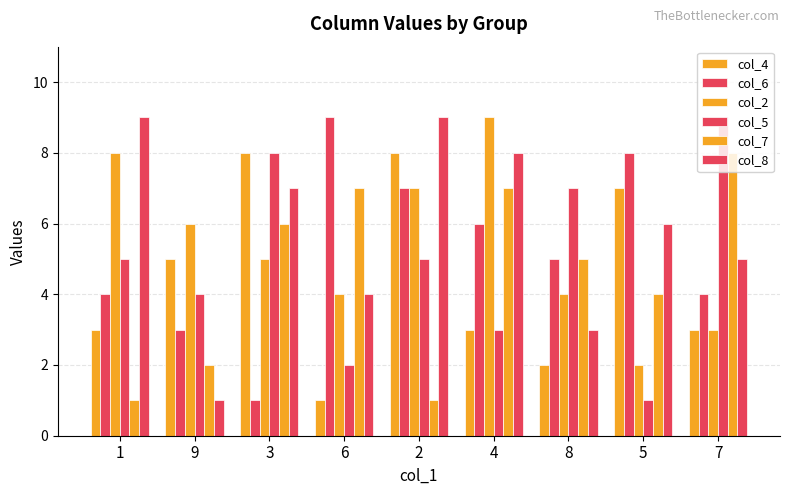

How many col_8 values are between 4 and 8?

5